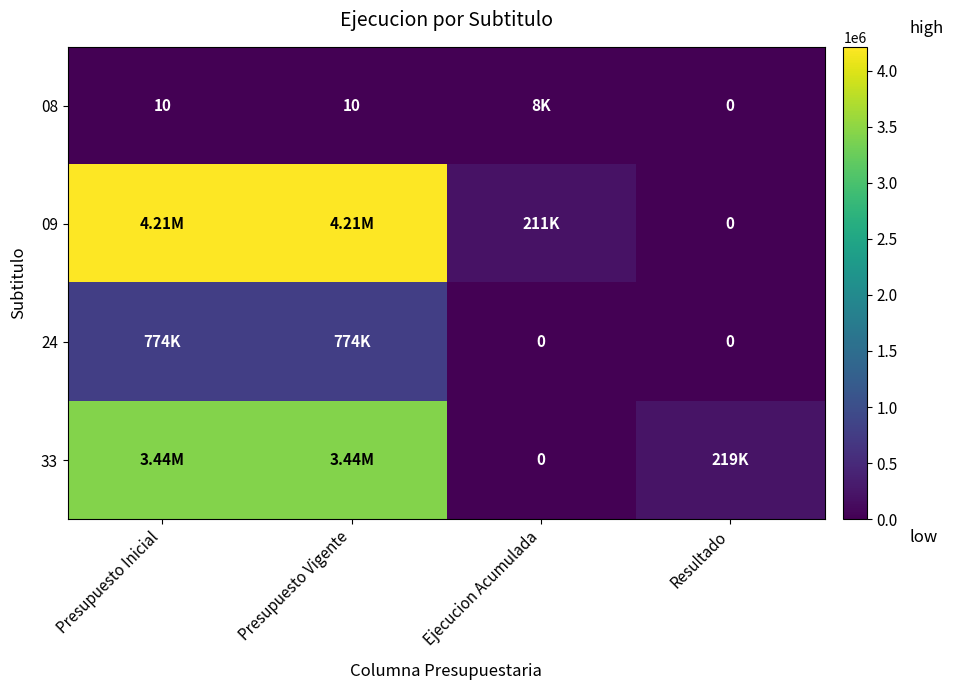

True or false: 08 has a value of 17 at Presupuesto Inicial.

False